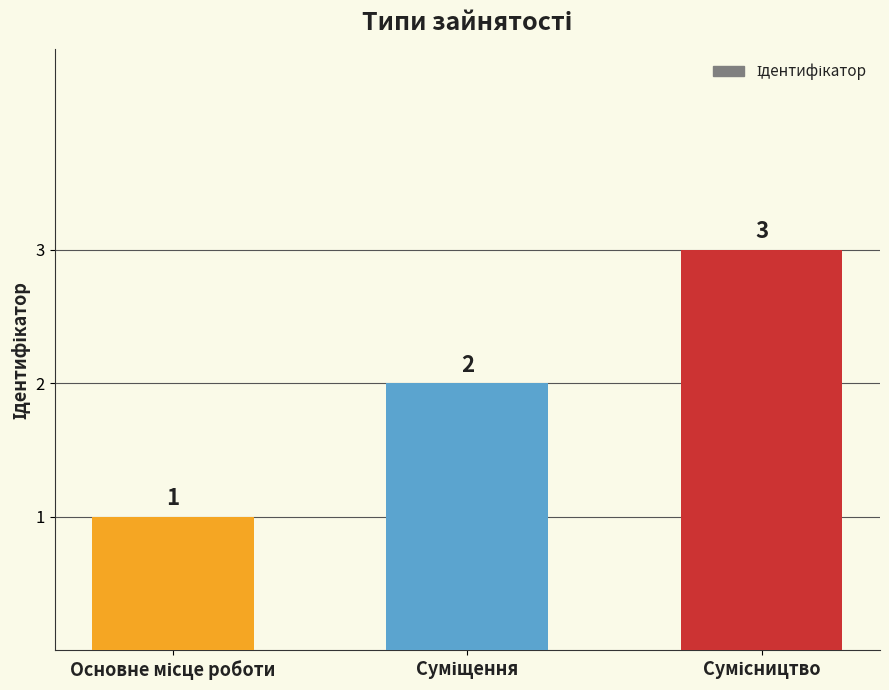

What is the difference between the maximum and minimum values?

2